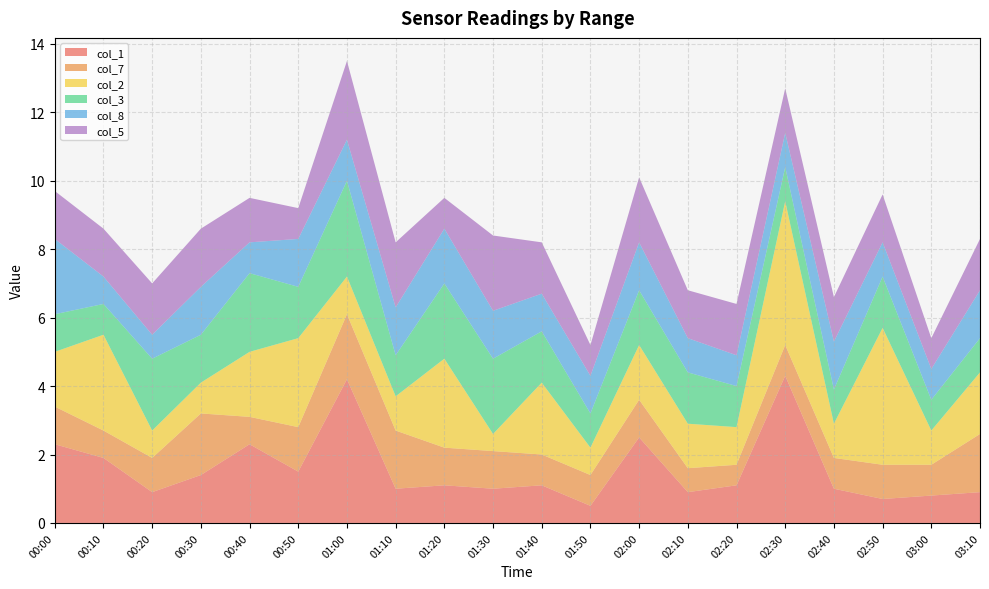

Reading right to left, list all the values displayed in this chart.

col_1: 0.9	0.8	0.7	1.0	4.3	1.1	0.9	2.5	0.5	1.1	1.0	1.1	1.0	4.2	1.5	2.3	1.4	0.9	1.9	2.3
col_7: 1.7	0.9	1.0	0.9	0.9	0.6	0.7	1.1	0.9	0.9	1.1	1.1	1.7	1.9	1.3	0.8	1.8	1.0	0.8	1.1
col_2: 1.8	1.0	4.0	1.0	4.2	1.1	1.3	1.6	0.8	2.1	0.5	2.6	1.0	1.1	2.6	1.9	0.9	0.8	2.8	1.6
col_3: 1.0	0.9	1.5	1.0	1.0	1.2	1.5	1.6	1.0	1.5	2.2	2.2	1.2	2.8	1.5	2.3	1.4	2.1	0.9	1.1
col_8: 1.4	0.9	1.0	1.4	1.0	0.9	1.0	1.4	1.1	1.1	1.4	1.6	1.4	1.2	1.4	0.9	1.4	0.7	0.8	2.2
col_5: 1.5	0.9	1.4	1.3	1.3	1.5	1.4	1.9	0.9	1.5	2.2	0.9	1.9	2.3	0.9	1.3	1.7	1.5	1.4	1.4